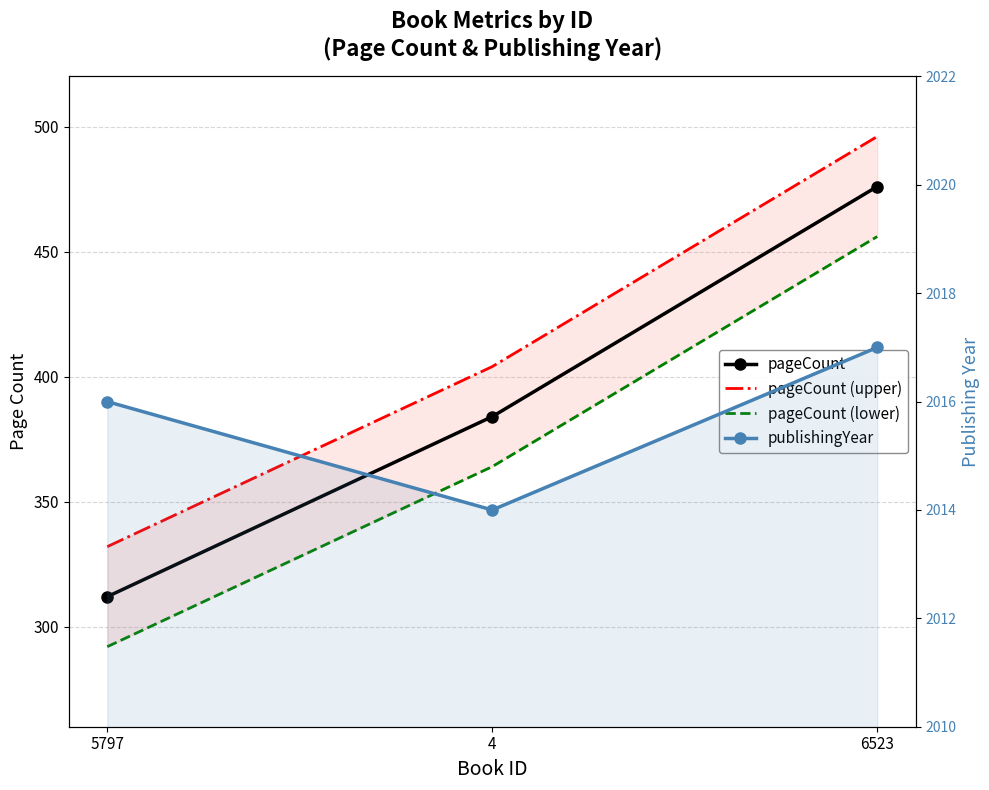

List the series in order of their peak value, highest first.

publishingYear, pageCount (upper), pageCount, pageCount (lower)